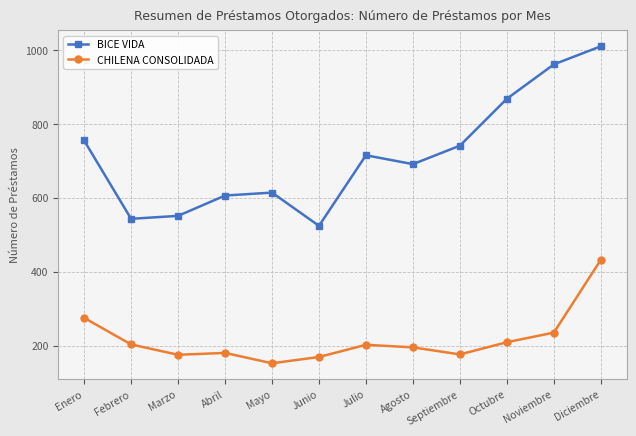

True or false: CHILENA CONSOLIDADA and BICE VIDA intersect in this chart.

False